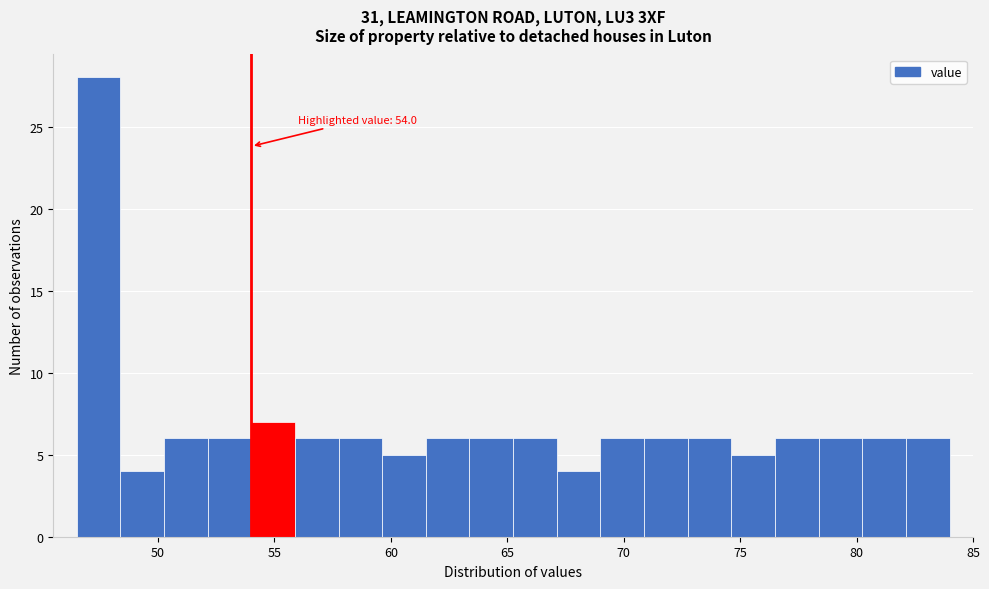

Around what value on the x-axis is the tallest bar? Give the approximate position of its centre, as read against the axis.

47.5